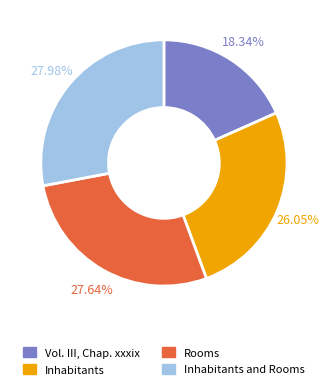

Is there any slice that represents more than half of the pie?

No